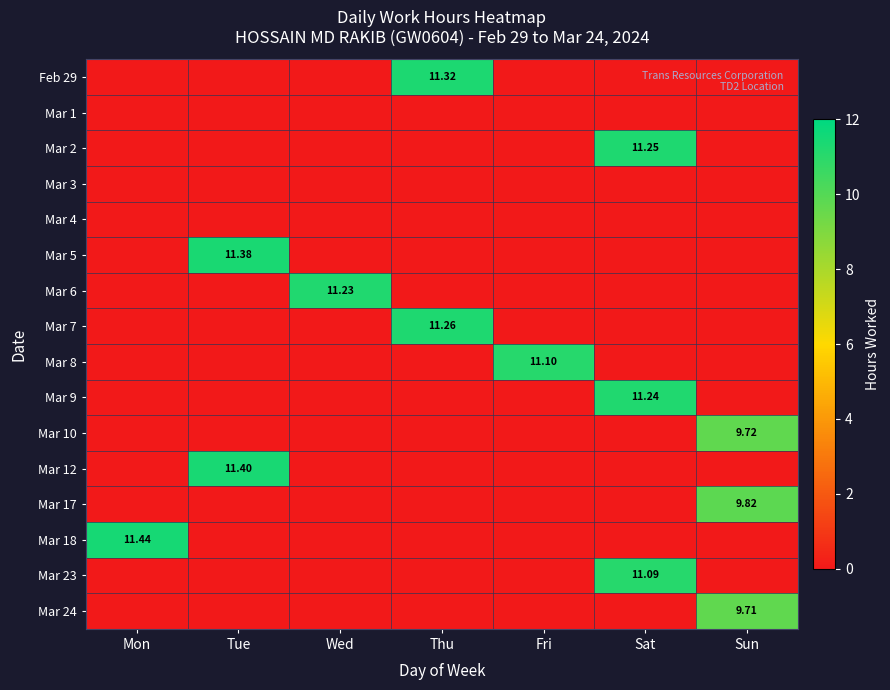

Which series changed the most between Thu and Fri?

Feb 29